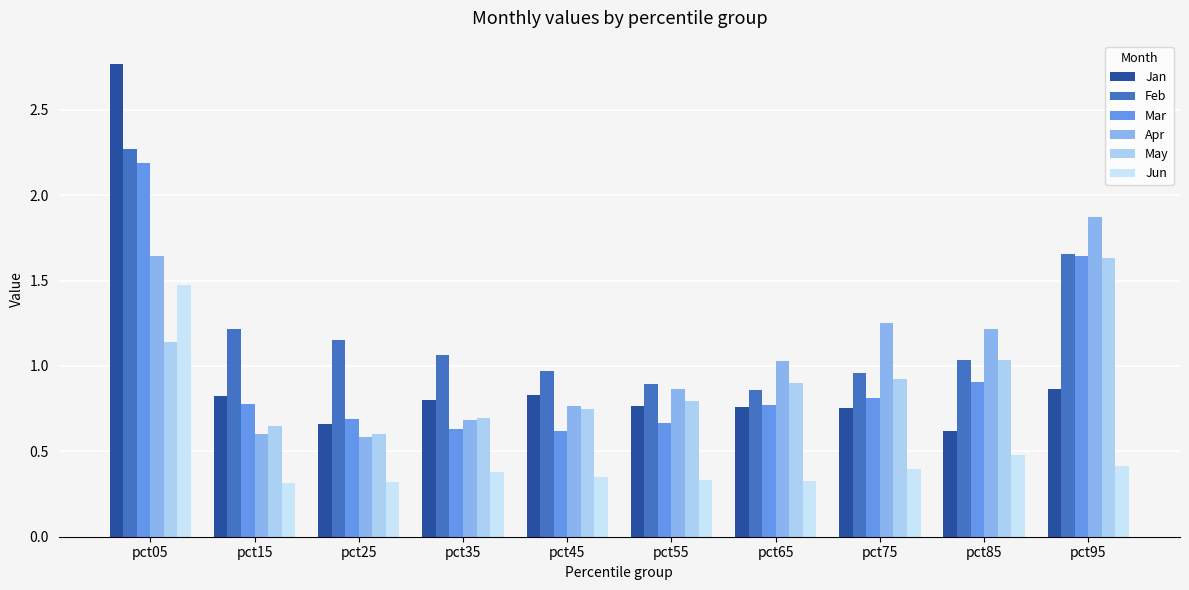

What is the sum of all Feb values?

12.1